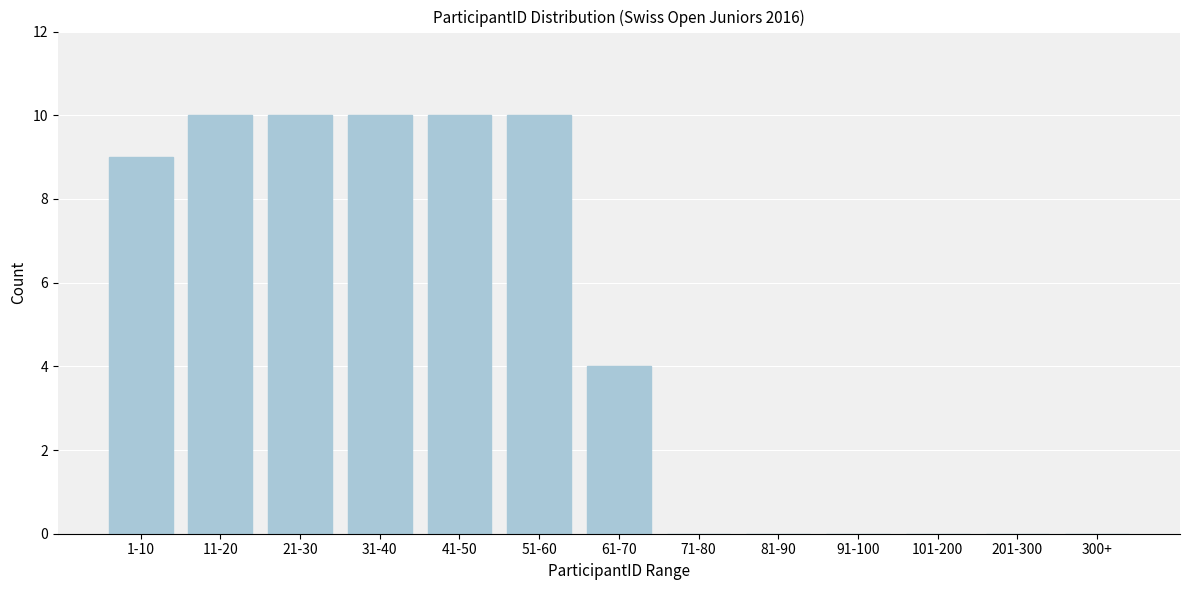

Reading left to right, transcribe all the data shown in this chart.

1-10=9	11-20=10	21-30=10	31-40=10	41-50=10	51-60=10	61-70=4	71-80=0	81-90=0	91-100=0	101-200=0	201-300=0	300+=0